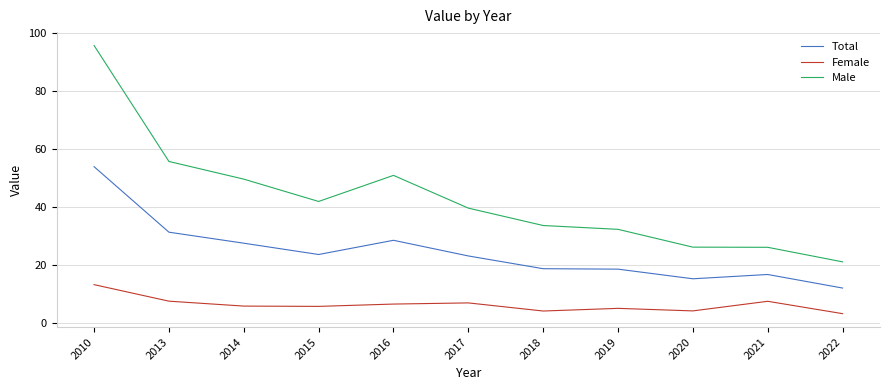

True or false: Male has a value of 41.8 at 2015.

True